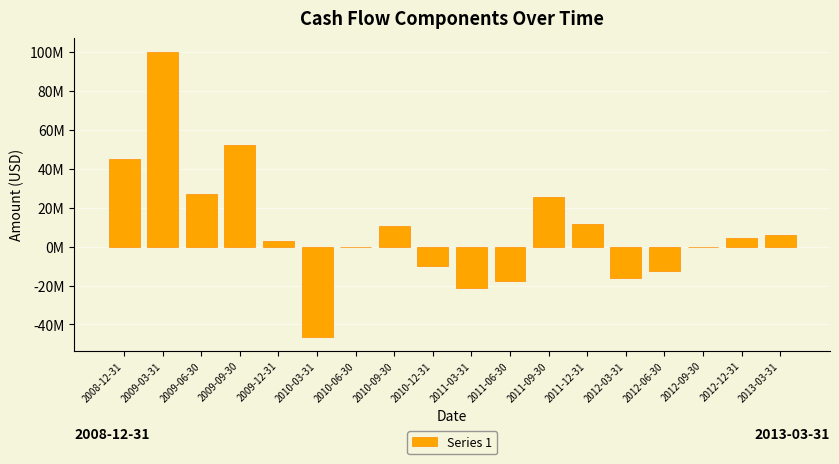

What is the value of the 3rd bar from the left?

27334000